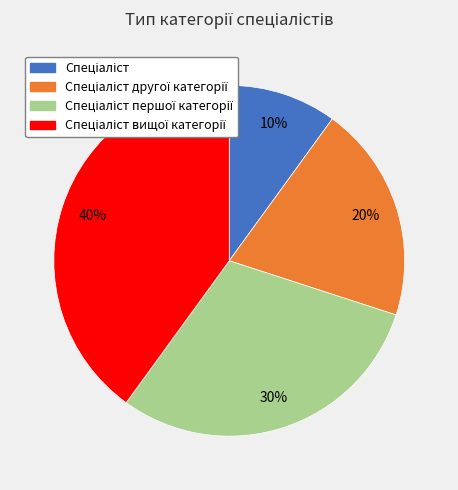

To the nearest percent, what is the difference between the largest and smallest slice percentages?

30%